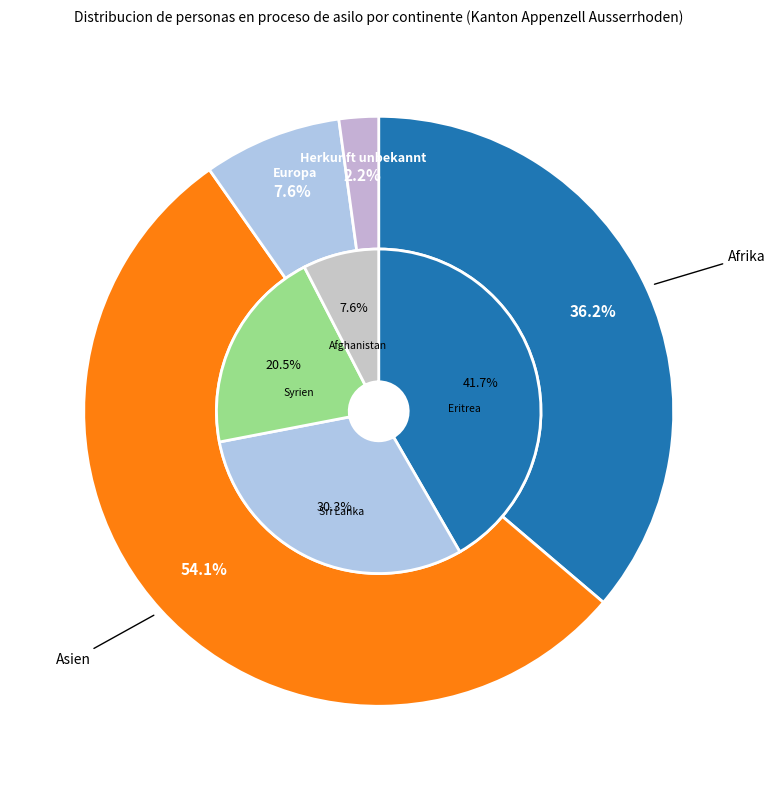

Which slice represents more than half of the pie?

Asien